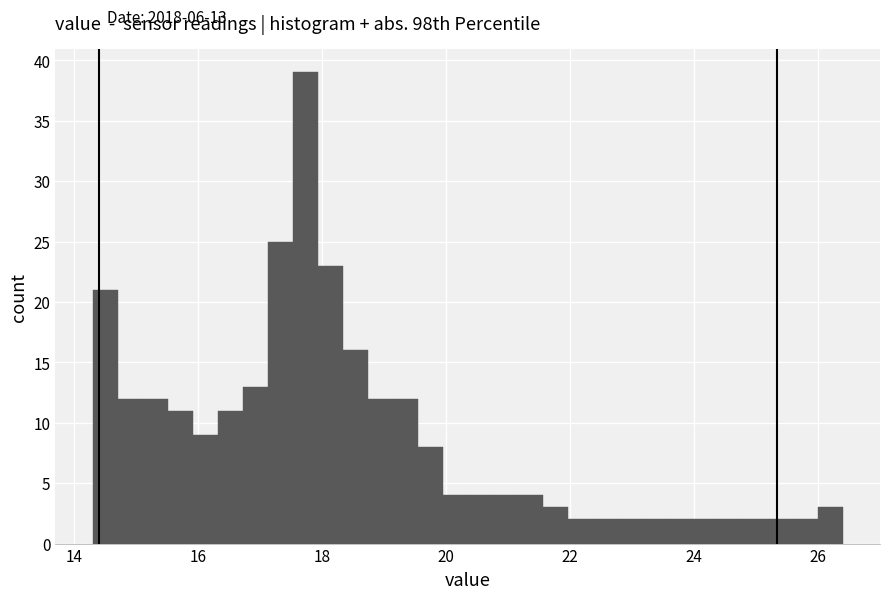

Around what value on the x-axis is the tallest bar? Give the approximate position of its centre, as read against the axis.

17.8